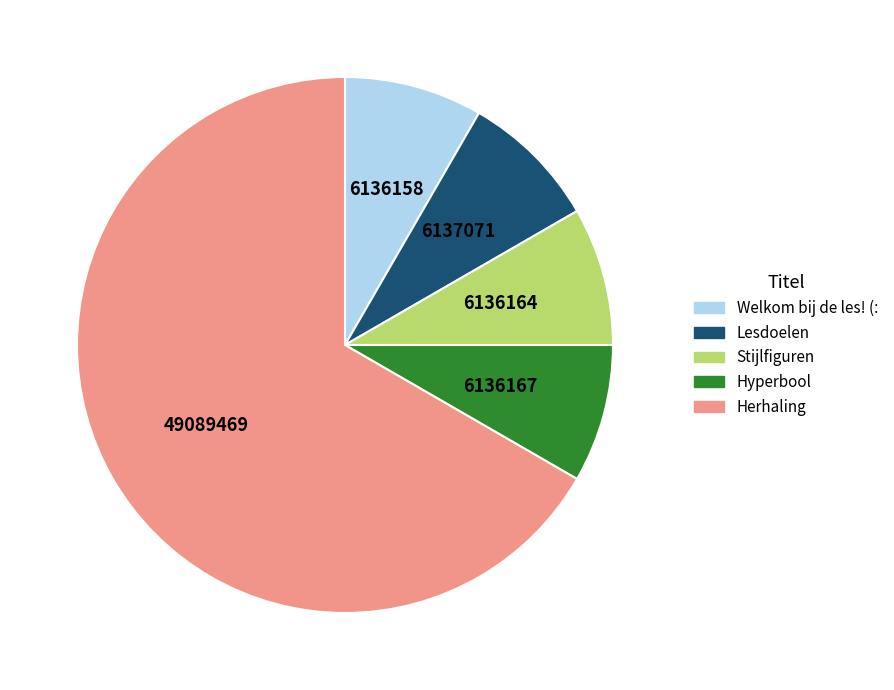

True or false: Welkom bij de les! (: accounts for 1% of the total.

False